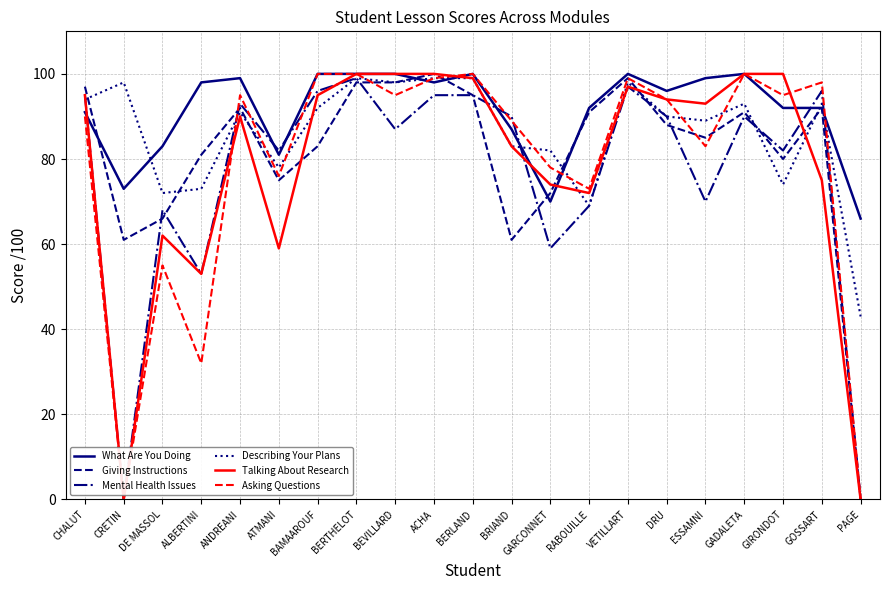

What is the spread (max minus min) of values at DE MASSOL?

28